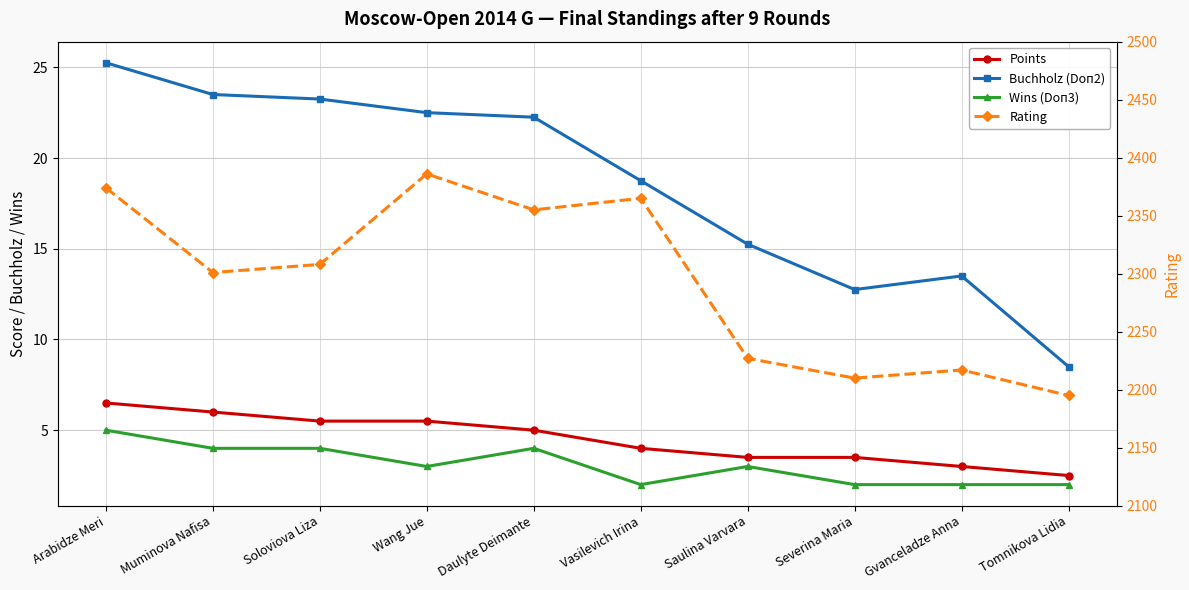

Which category has the lowest value across all series?

Vasilevich Irina